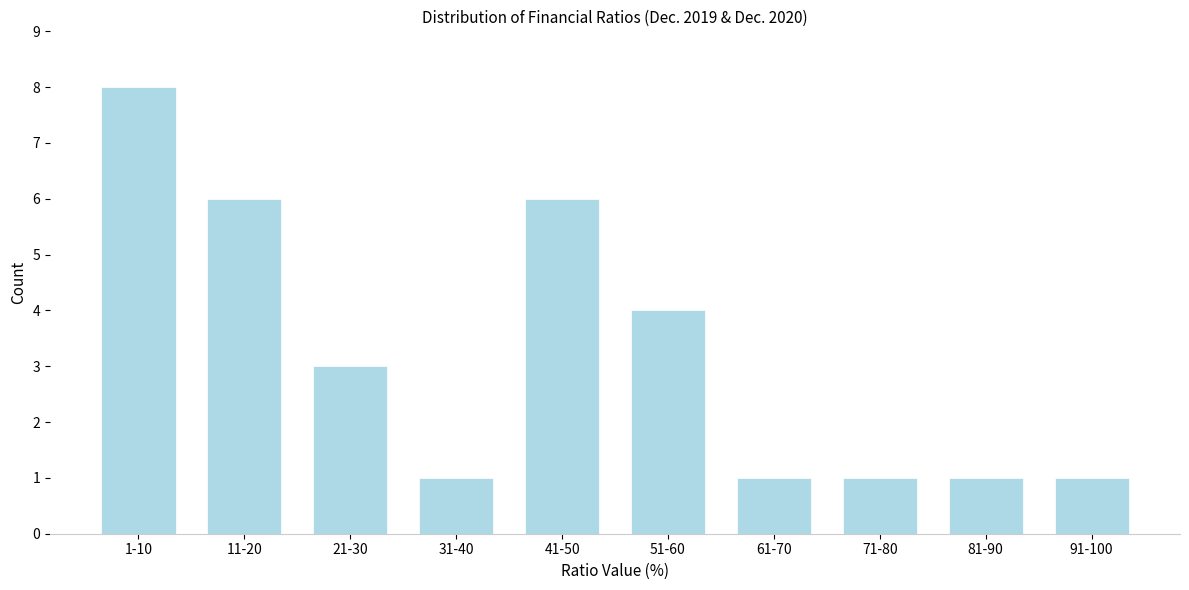

Reading right to left, extract all data points from this chart.

1	1	1	1	4	6	1	3	6	8